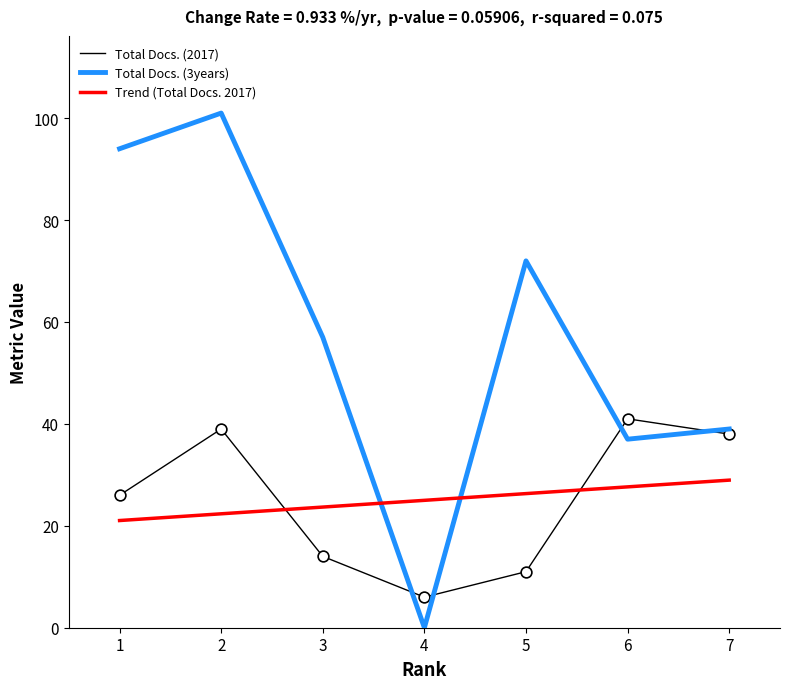

At how many categories does at least one series exceed 97?

1